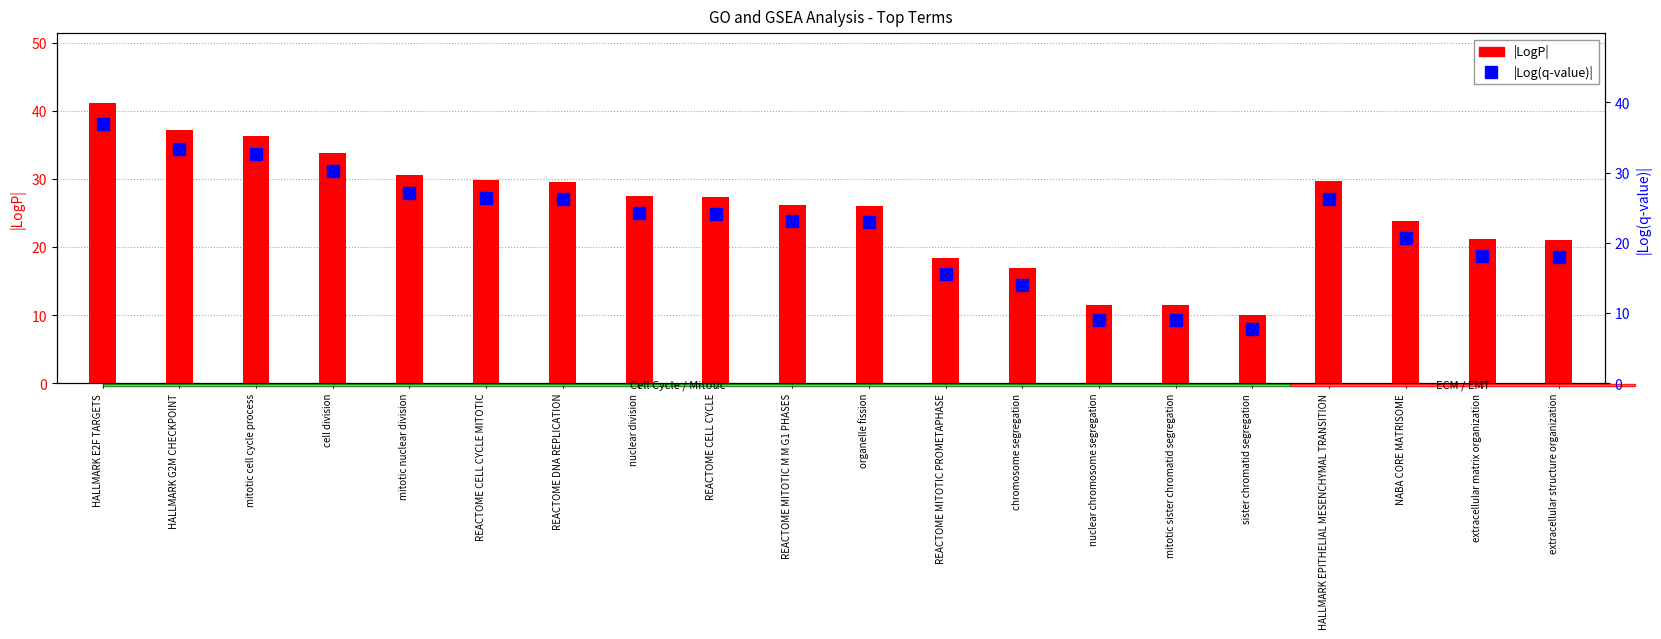

List the series in order of their overall mean, highest first.

LogP, Log(q-value)